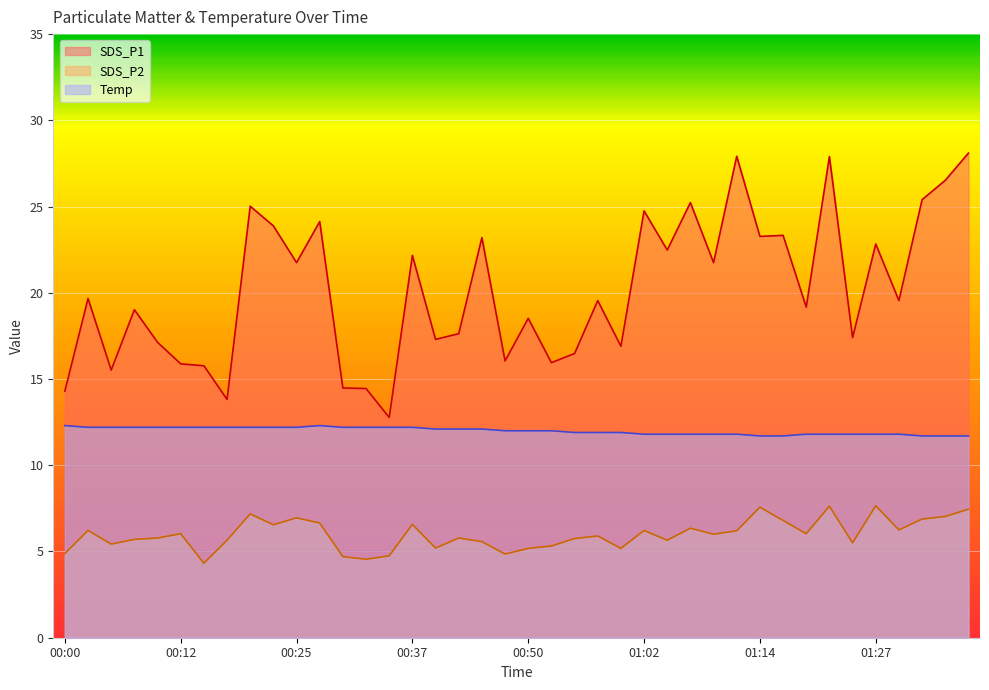

Is it true that SDS_P2 equals 1.1 at 00:40?

False